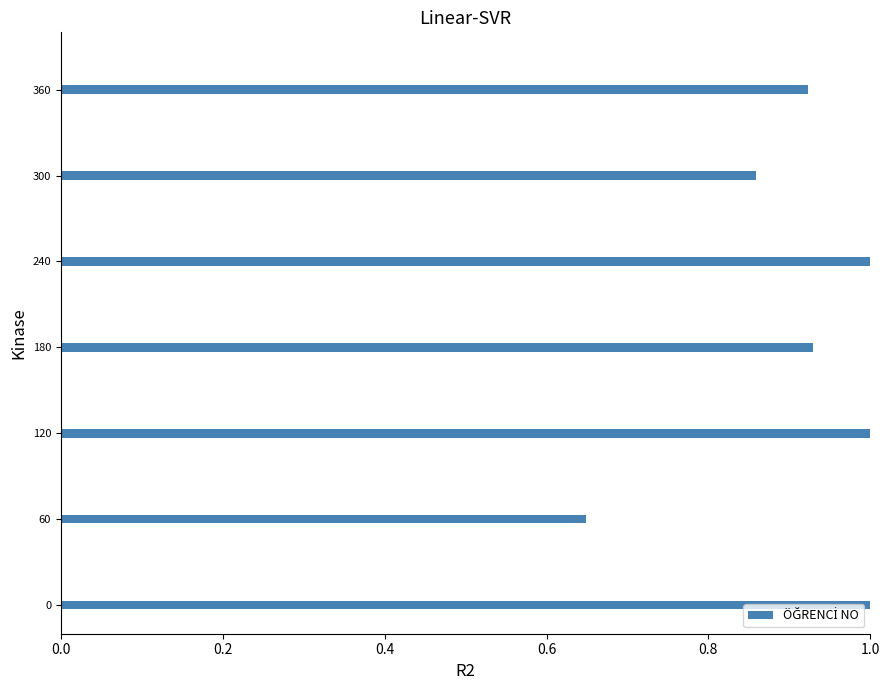

True or false: the data shows 1.0 at 0.

True